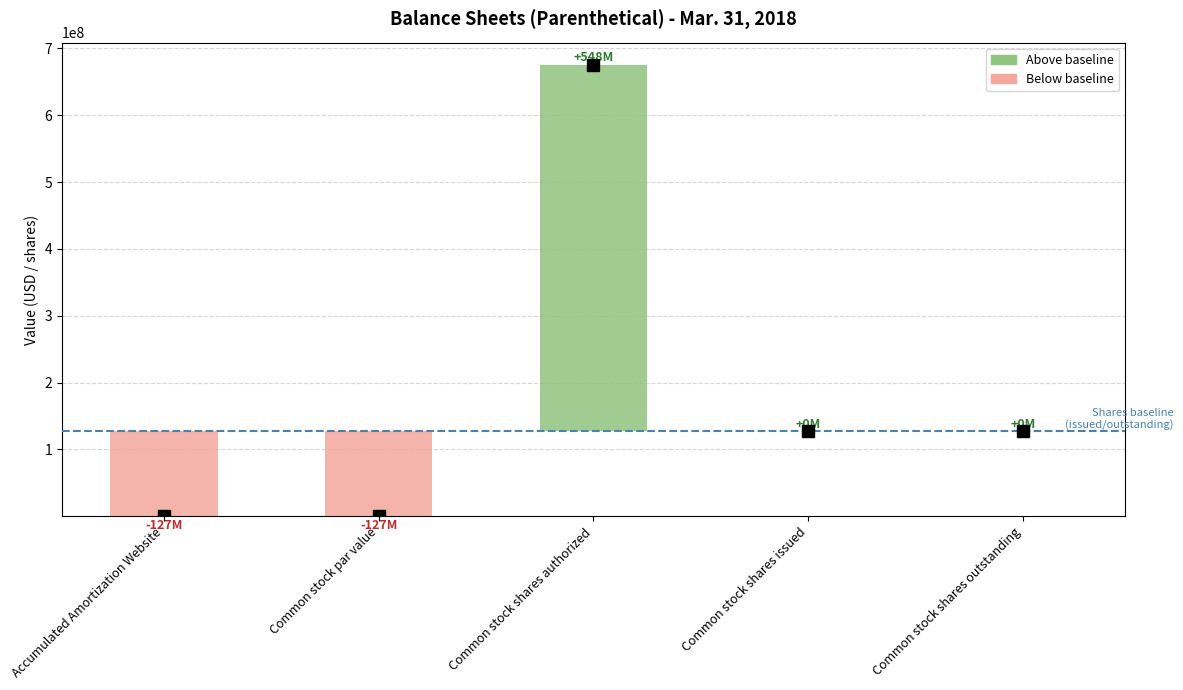

What position from the right is Common stock shares issued?

2